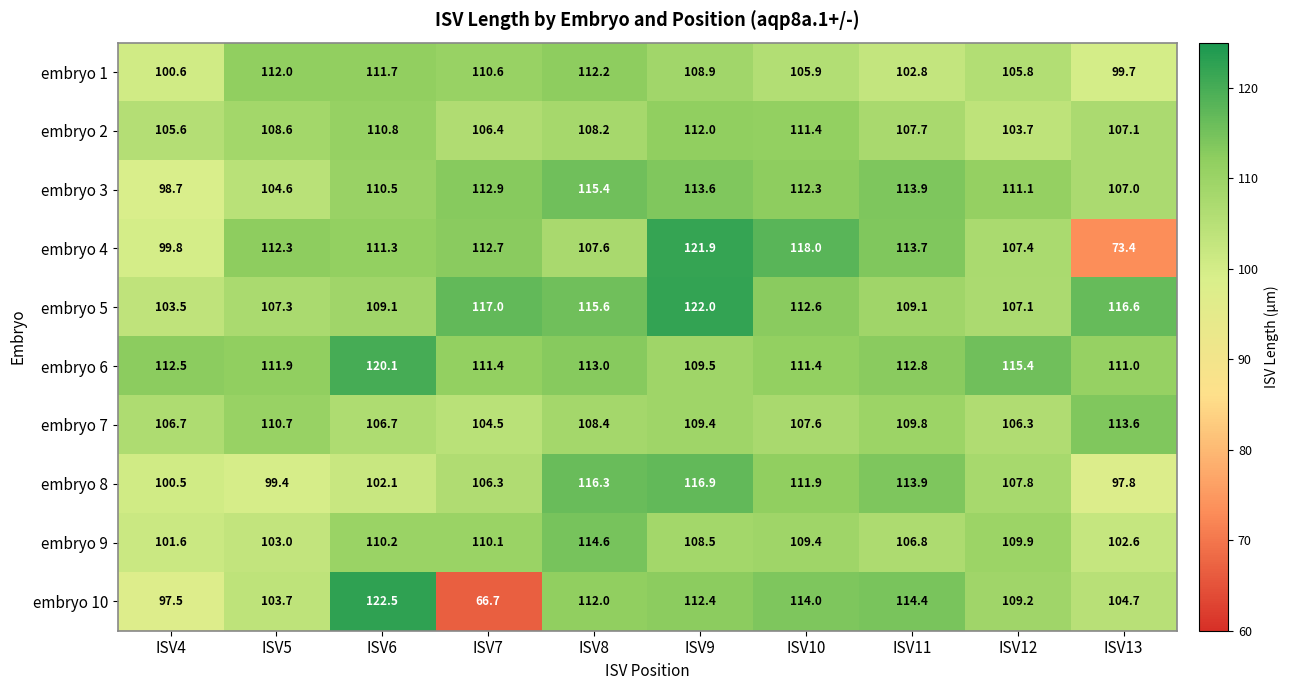

List the labels in order of embryo 8 value, smallest first.

ISV13, ISV5, ISV4, ISV6, ISV7, ISV12, ISV10, ISV11, ISV8, ISV9